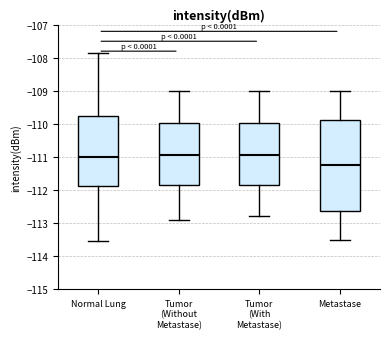

Reading left to right, read every box against the y-axis: the position of its median line, the range the box covers, and the ends of its whiskers. The values are not printed on the chart, so give them approximately, as read against the axis.

Normal Lung: median -111.0, box -111.9 to -109.8, whiskers -113.5 to -107.8
Tumor (Without Metastase): median -110.9, box -111.8 to -110.0, whiskers -112.9 to -109.0
Tumor (With Metastase): median -110.9, box -111.8 to -110.0, whiskers -112.8 to -109.0
Metastase: median -111.2, box -112.6 to -109.9, whiskers -113.5 to -109.0